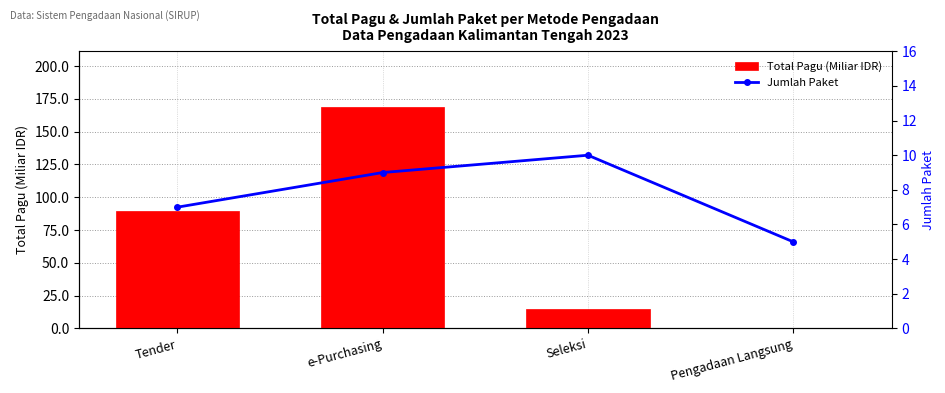

Is the value of Jumlah Paket at e-Purchasing greater than the value of Total Pagu (Miliar IDR) at Tender?

No